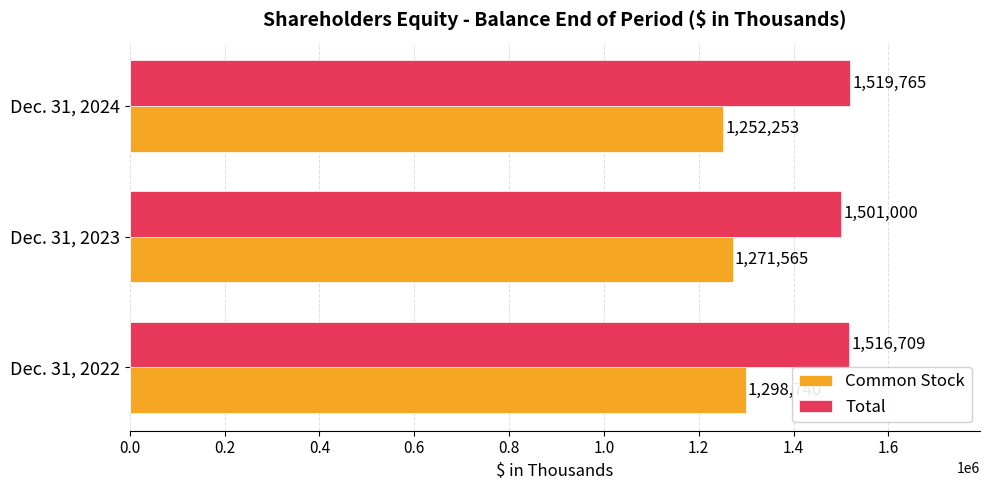

At how many categories does at least one series exceed 1396823?

3